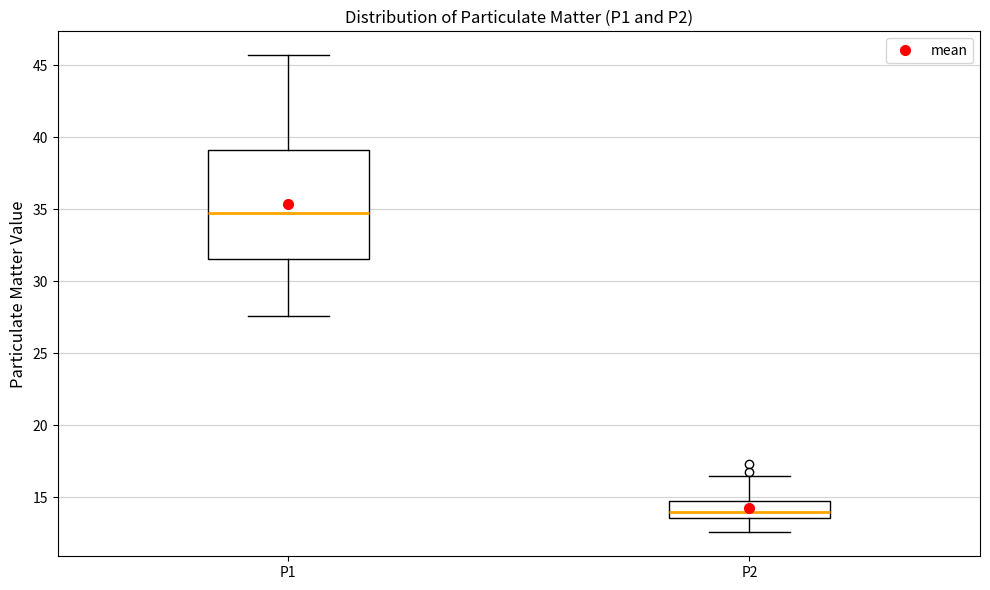

Reading left to right, transcribe this box plot: for each box, give where its median line is, the range the box spans, and where its two whiskers end, as read against the y-axis. The values are not printed on the chart, so give them approximately, as read against the axis.

P1: median 34.5, box 31.5 to 39.0, whiskers 27.5 to 45.5
P2: median 14.0, box 13.5 to 15.0, whiskers 12.5 to 16.5